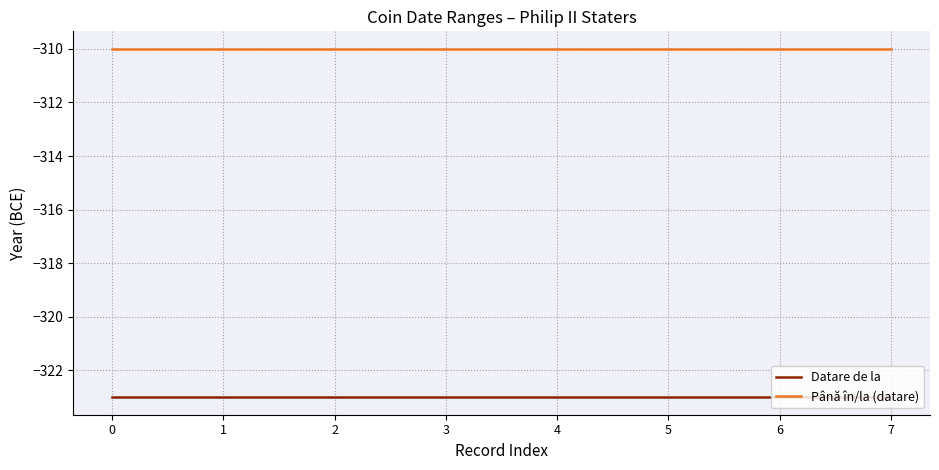

What is the difference between the highest and lowest values at 6?

13